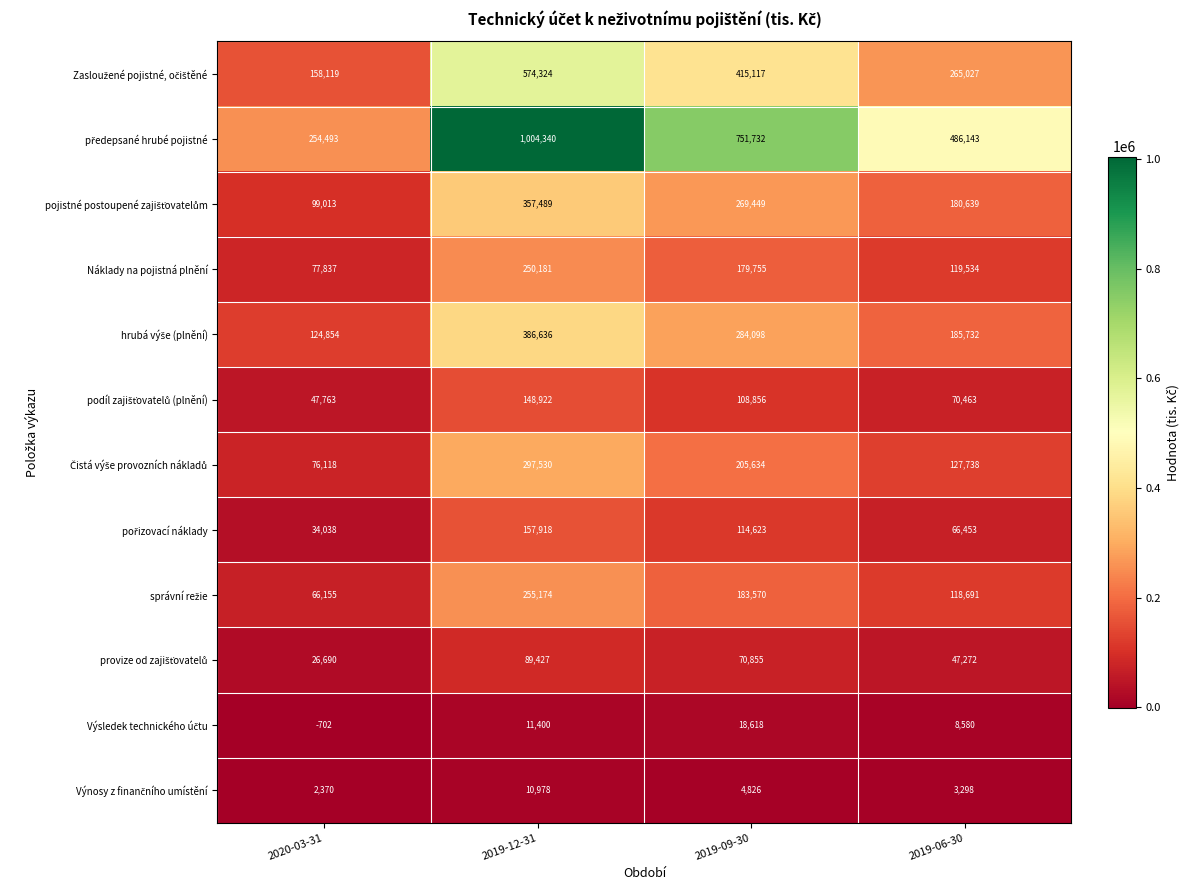

Which label corresponds to the smallest value in the chart?

2020-03-31